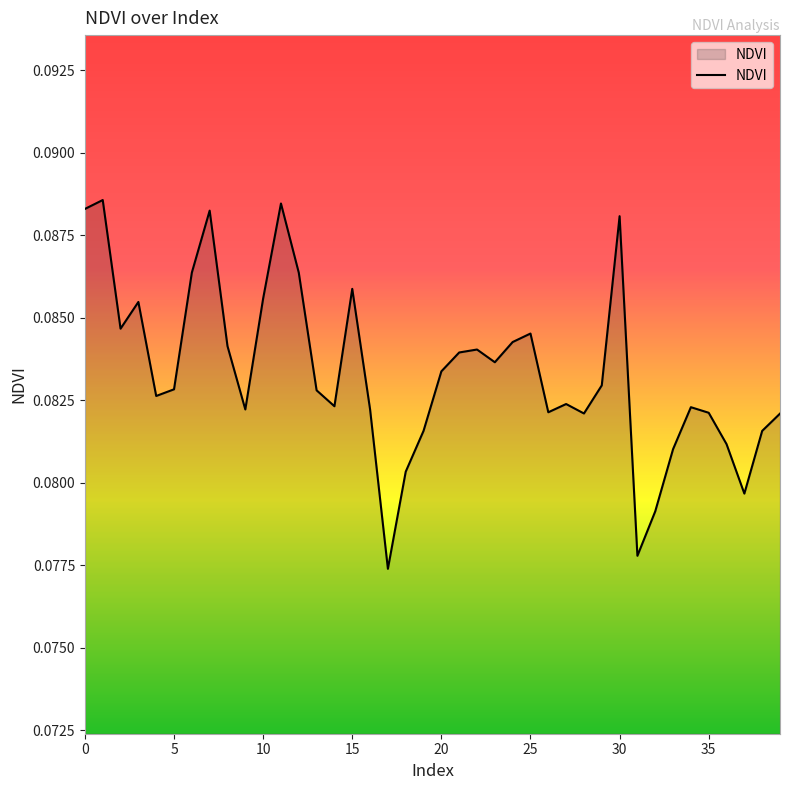

Does the chart have visible grid lines?

No